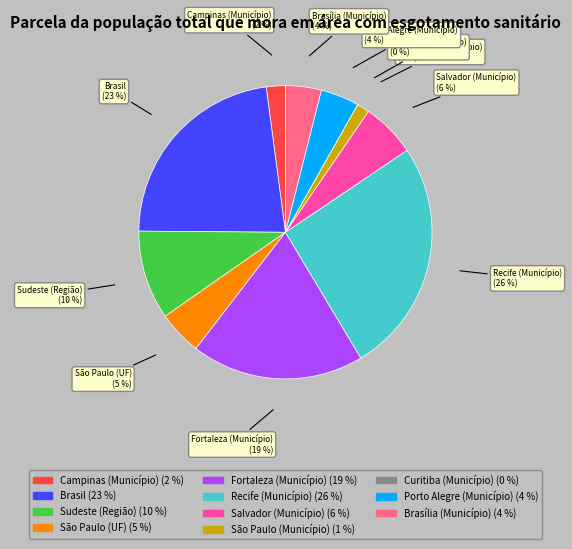

To the nearest percent, what portion does Brasil represent?

23%